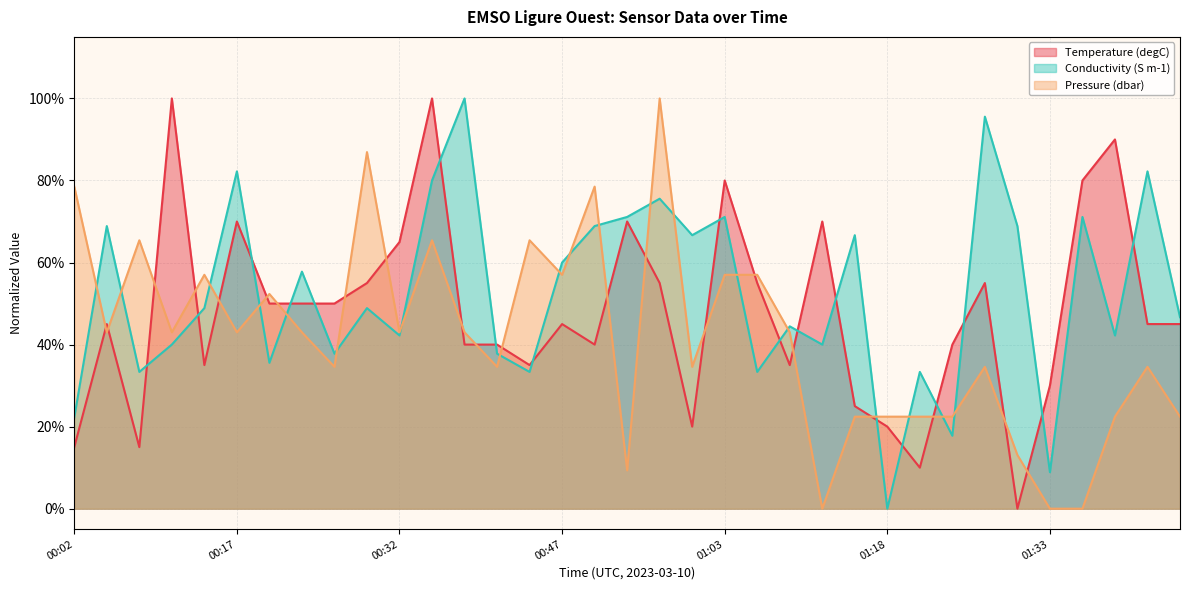

What position from the left is 00:38?

13